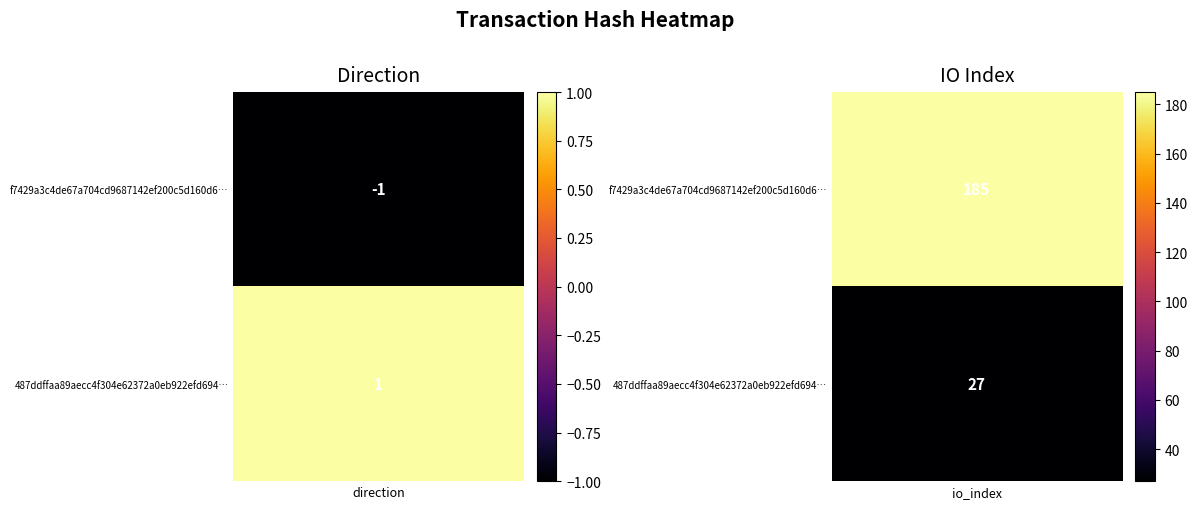

Which series has the largest total across all categories?

f7429a3c4de67a704cd9687142ef200c5d160d6